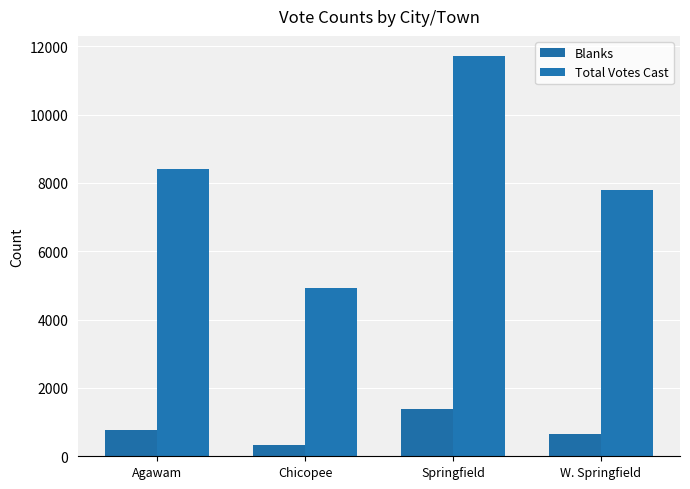

At how many categories does at least one series exceed 6820?

3